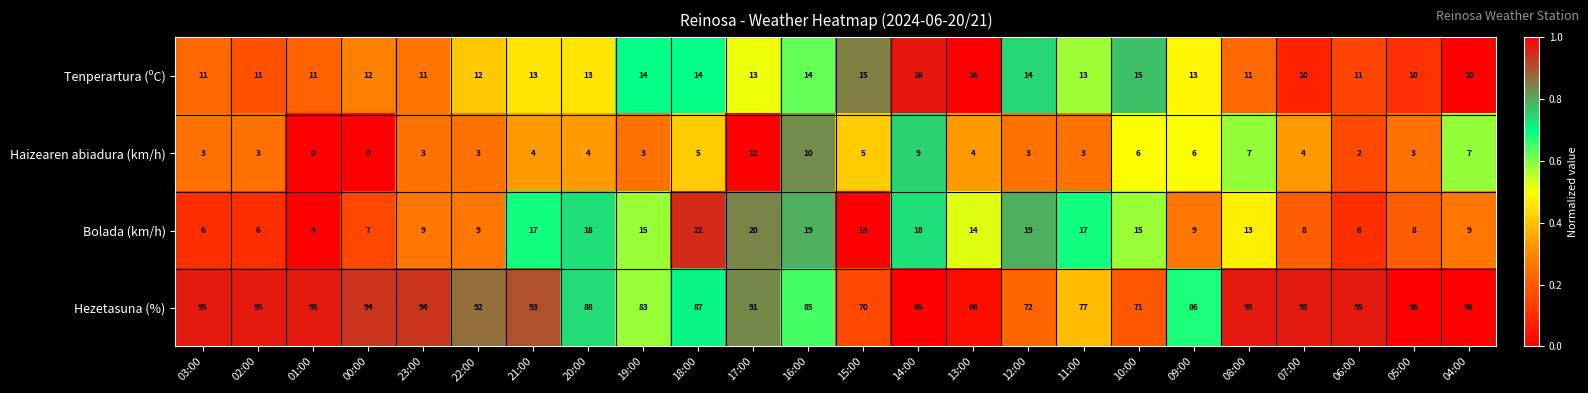

Rank the series by their maximum value, from highest to lowest.

Hezetasuna (%), Bolada (km/h), Tenperartura (ºC), Haizearen abiadura (km/h)